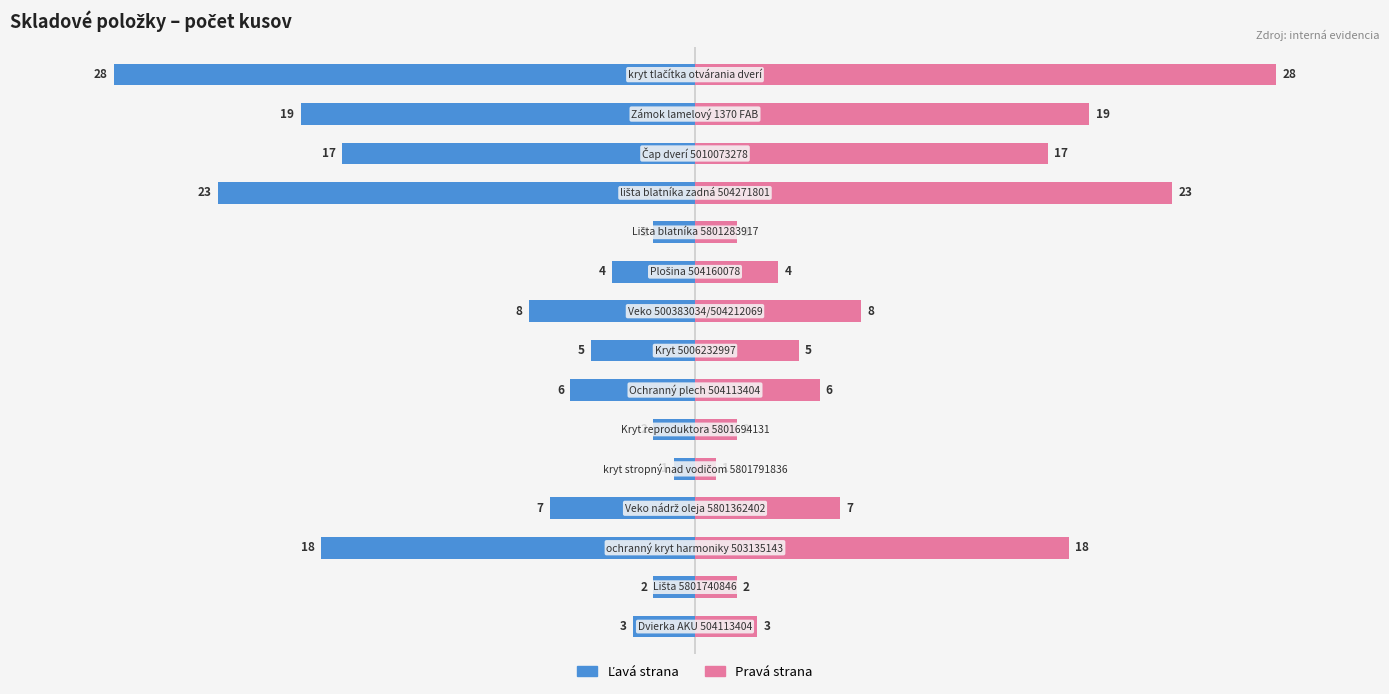

Reading left to right, what are all the values shown in this chart?

počet ks (left): -3	-2	-18	-7	-1	-2	-6	-5	-8	-4	-2	-23	-17	-19	-28
počet ks (right): 3	2	18	7	1	2	6	5	8	4	2	23	17	19	28